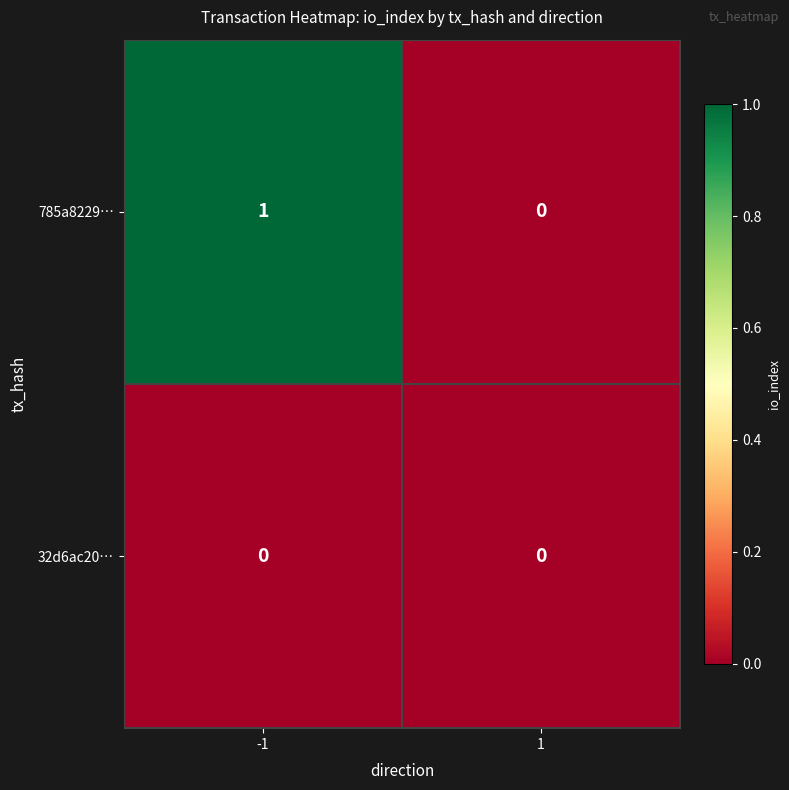

Which series has the largest range (max minus min)?

785a8229…